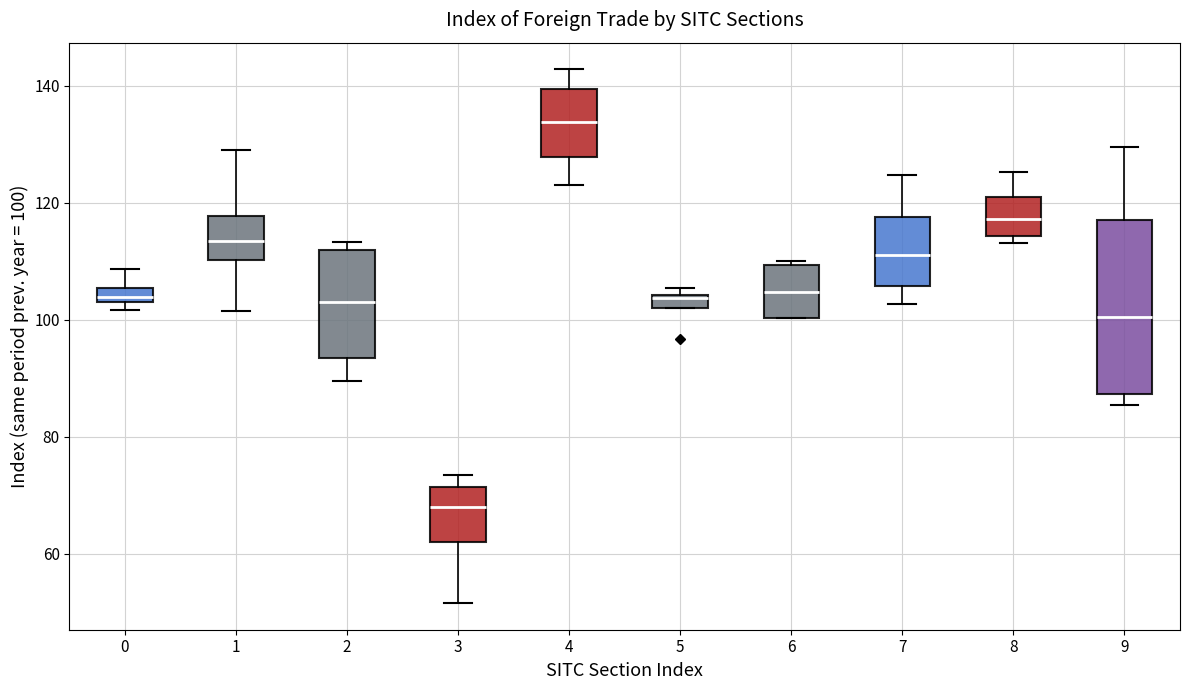

Which box's median line is the lowest?

3